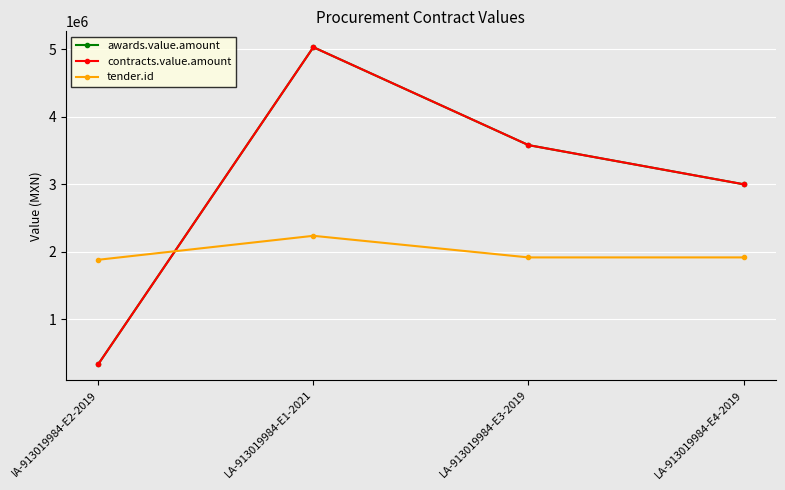

What is the maximum value for awards.value.amount?

5033700.0